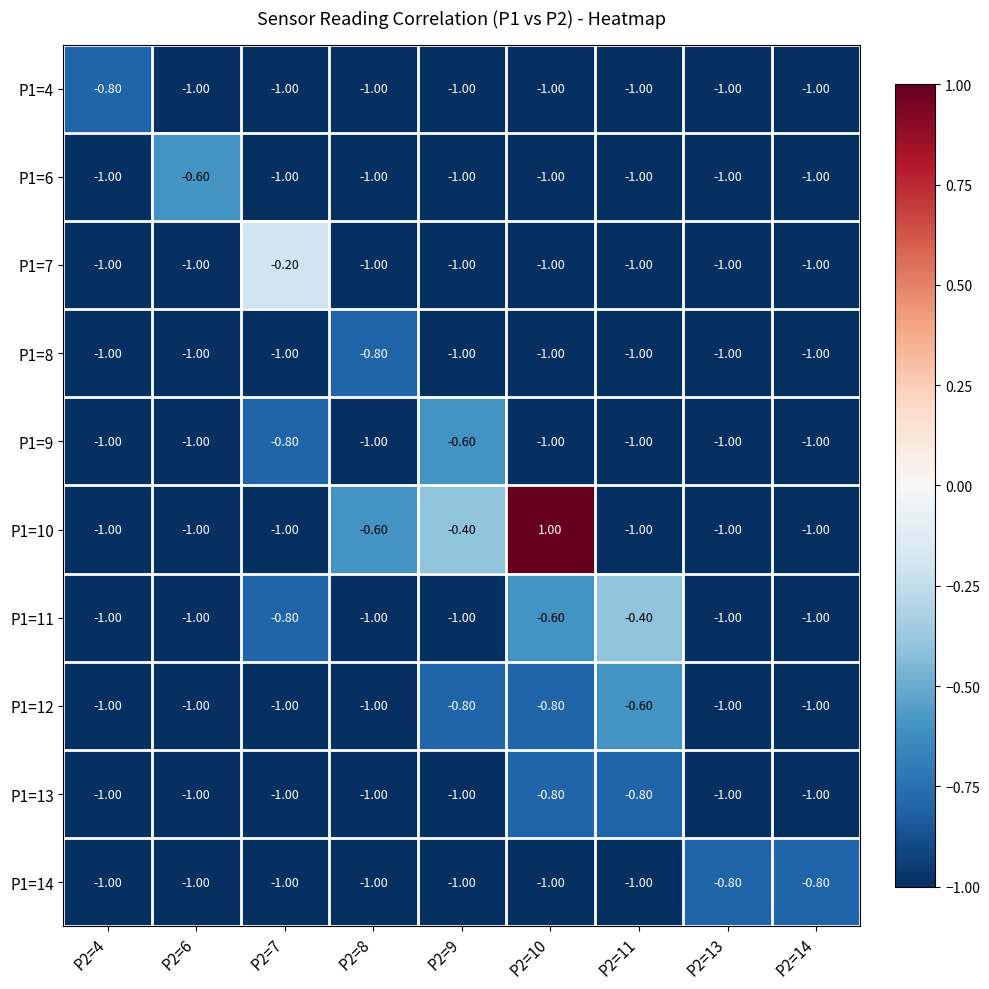

What is the sum of all P1=12 values?

-8.2